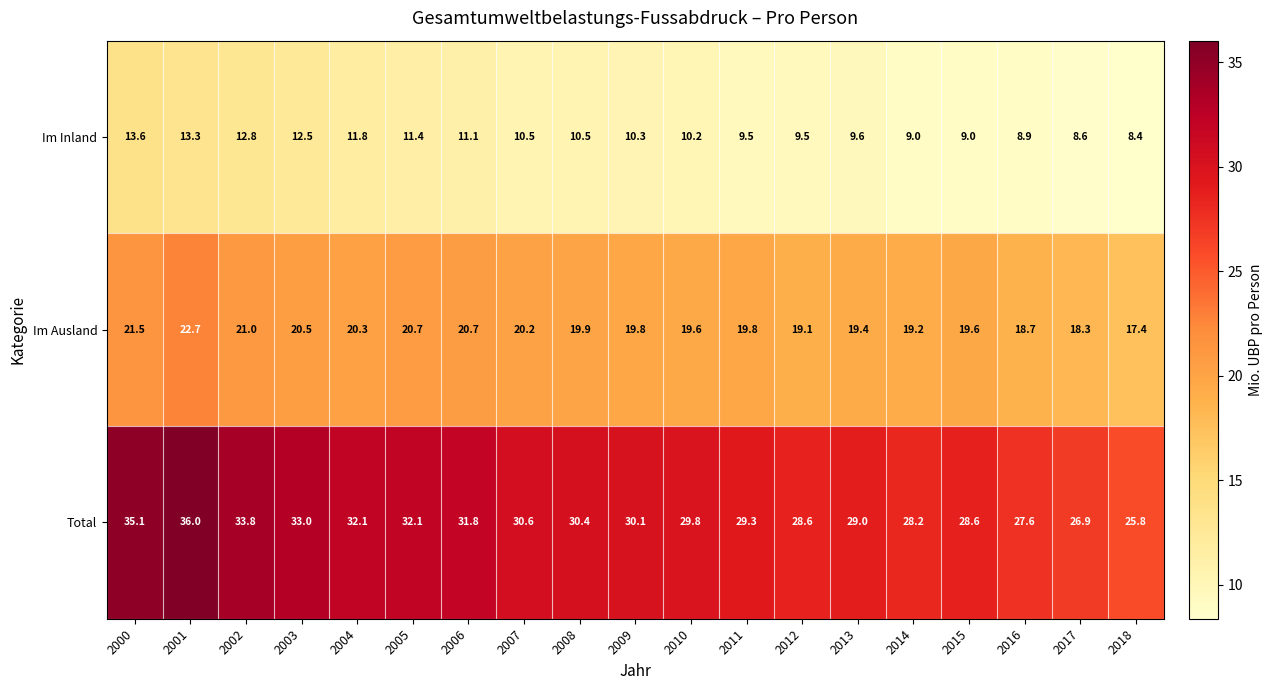

What is the difference between the second highest and second lowest values in the Total series?

8.2